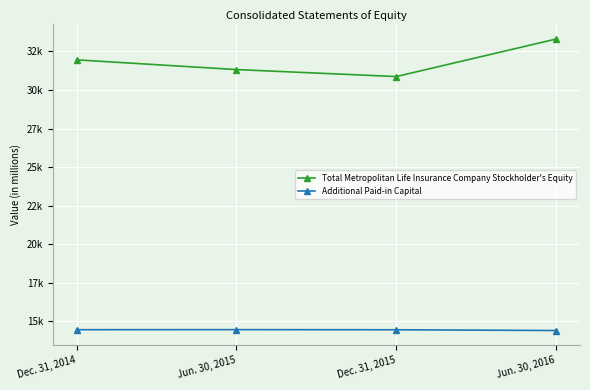

What is the highest value of the Total Metropolitan Life Insurance Company Stockholder's Equity series?

33307